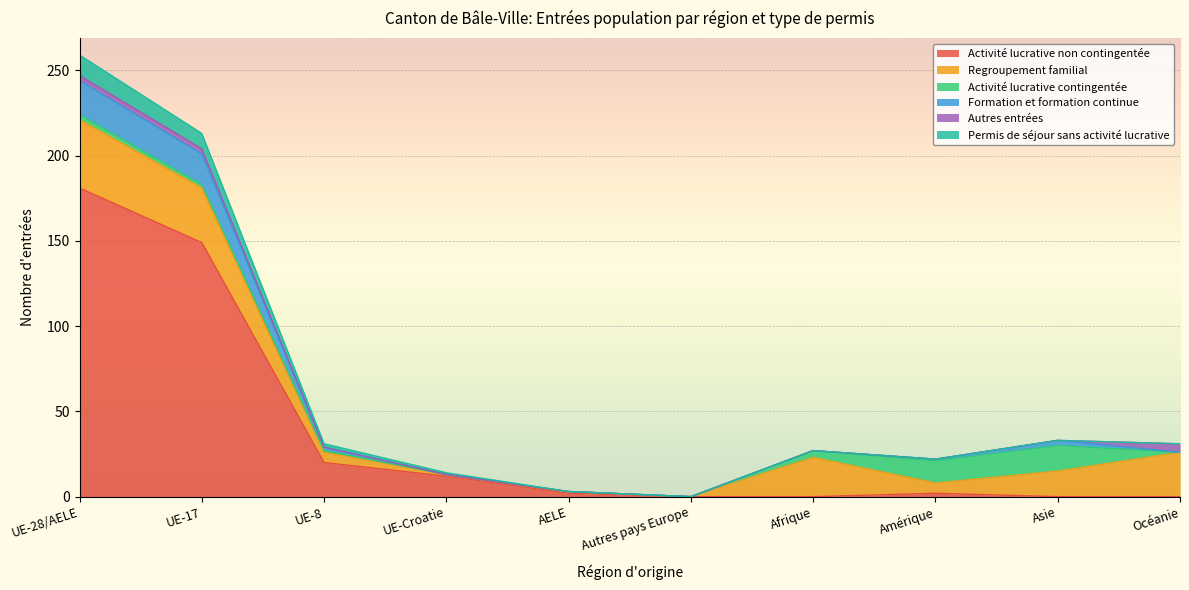

At which category is the sum across all series the highest?

UE-28/AELE